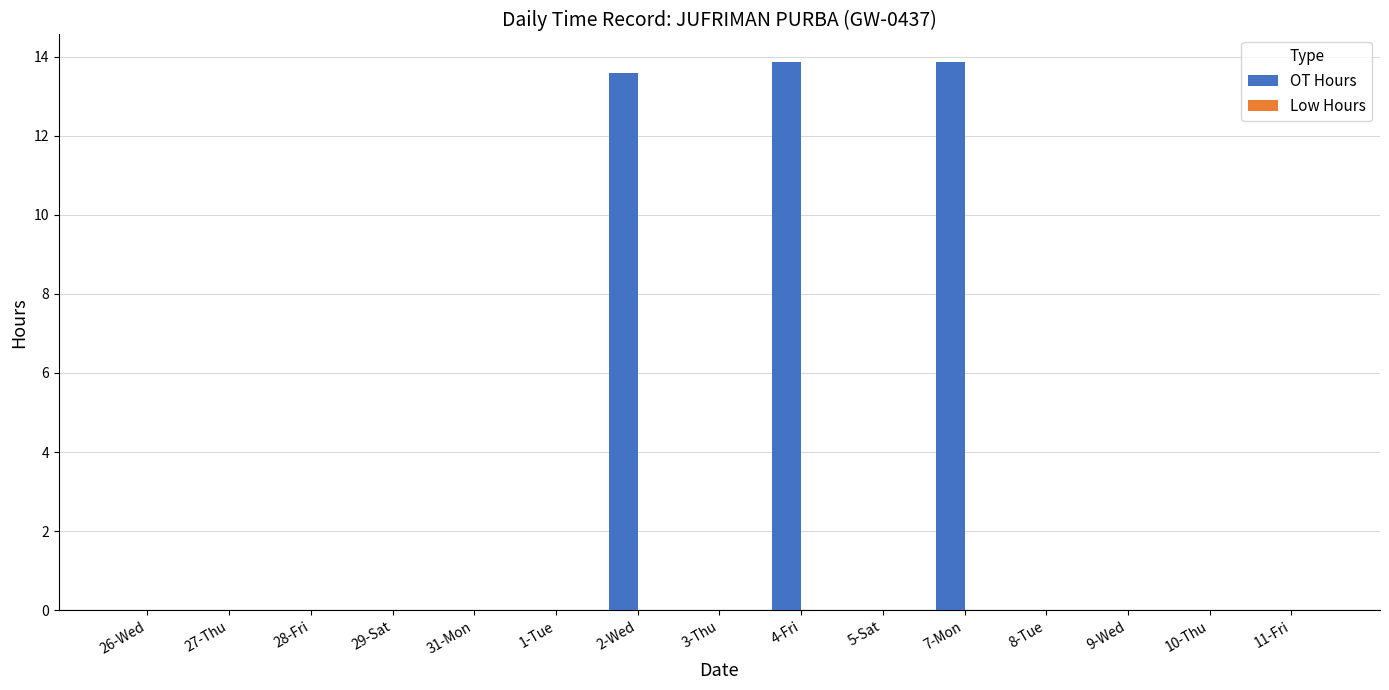

Are the bars horizontal?

No